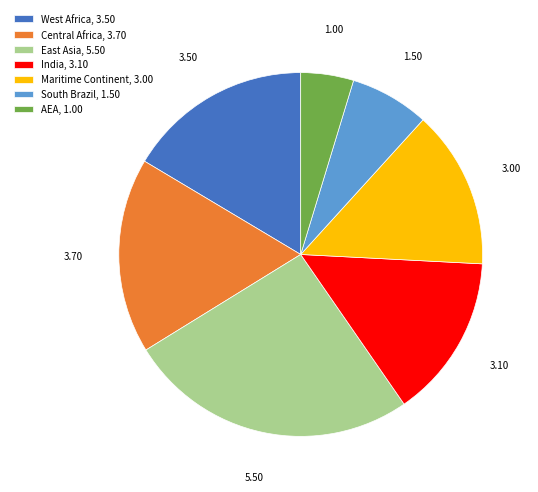

How many segments does this pie chart have?

7